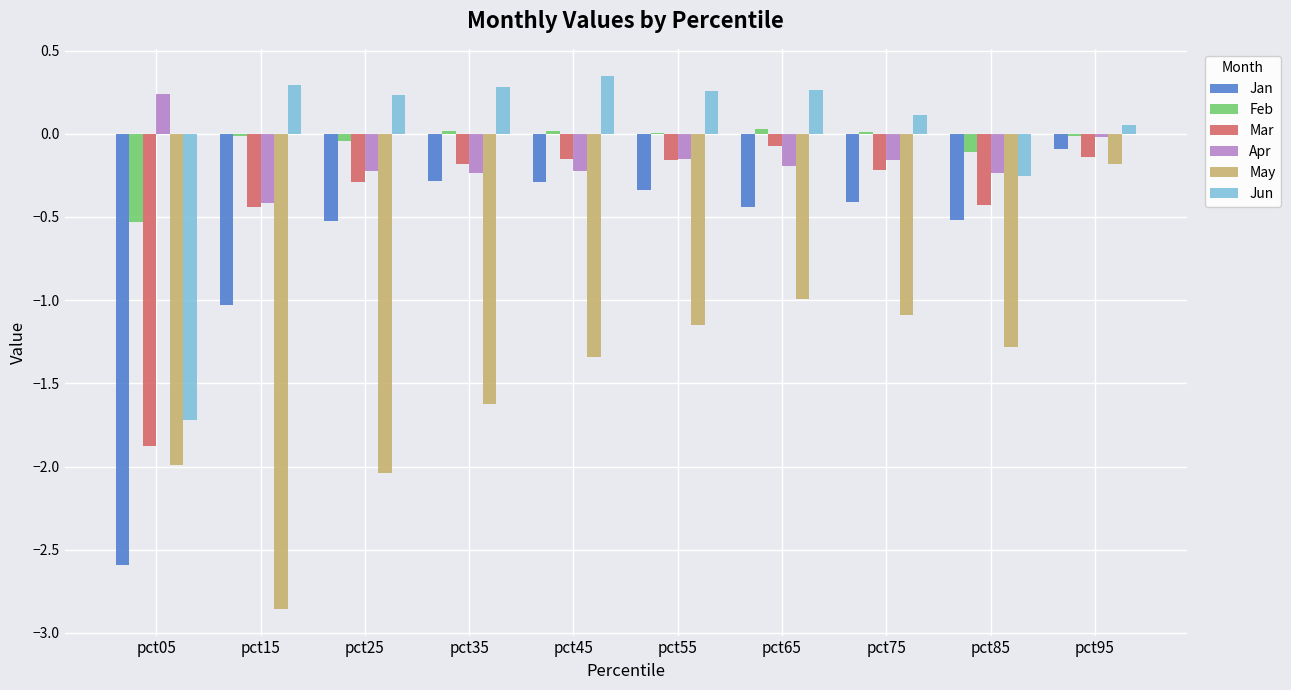

What are all the series names shown in the legend?

Jan, Feb, Mar, Apr, May, Jun